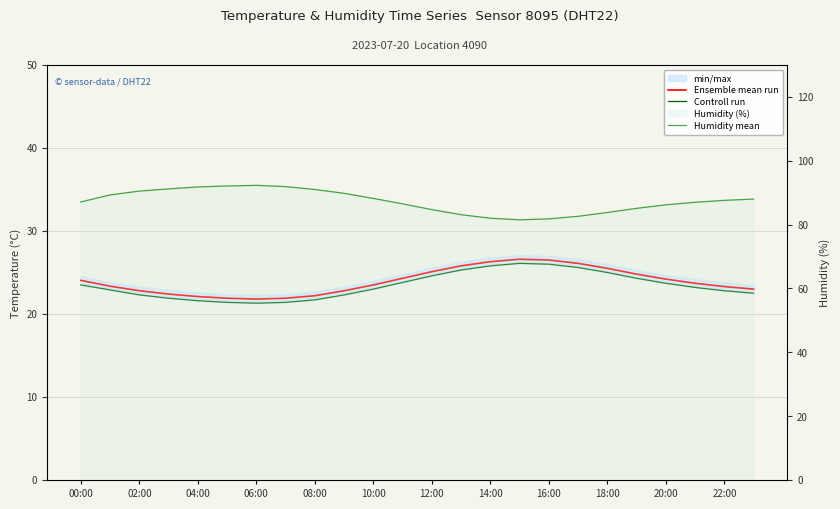

True or false: Ensemble mean run and Humidity mean intersect in this chart.

False